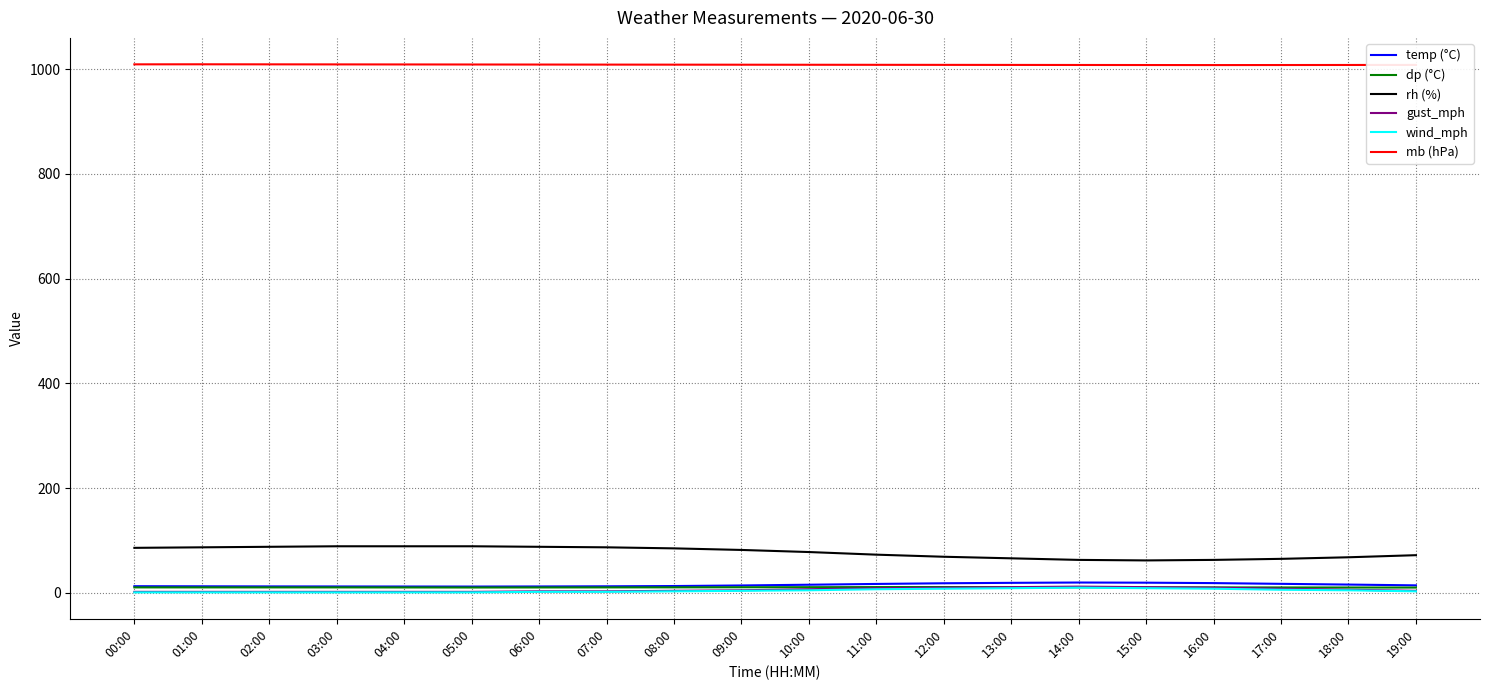

Is the value of mb (hPa) at 13:00 greater than the value of wind_mph at 15:00?

Yes